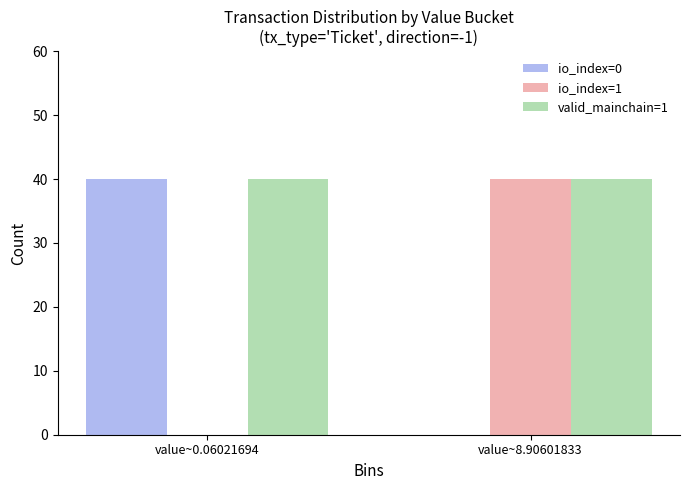

What is the total value across all series at value~8.90601833?

80